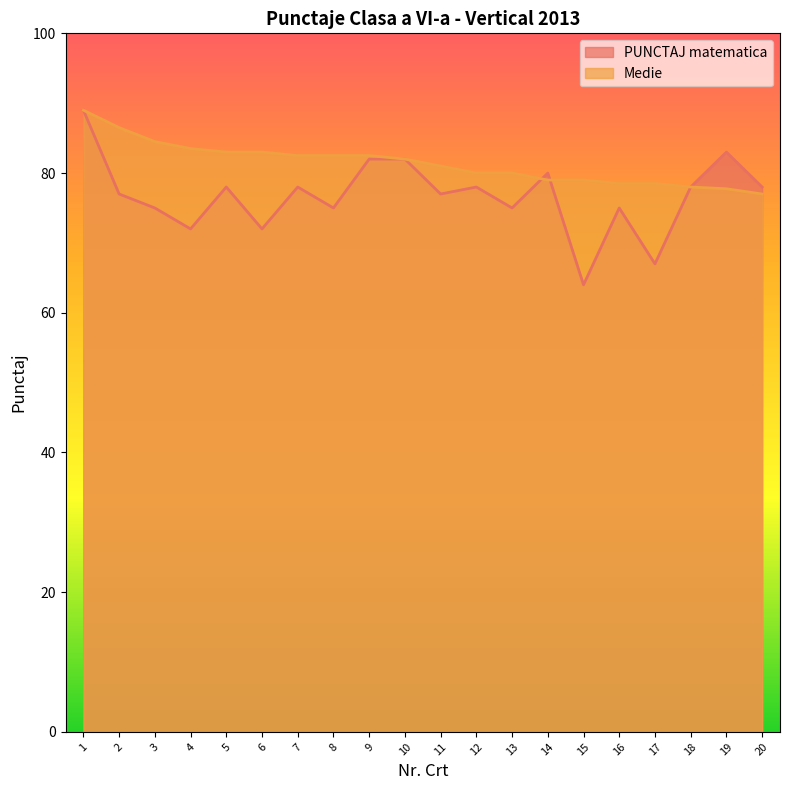

What is the spread (max minus min) of values at 3?

9.5